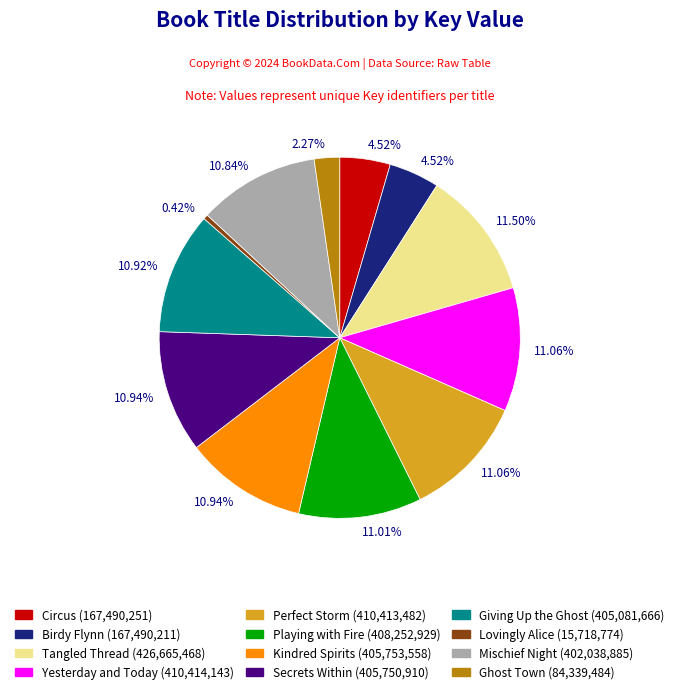

Does any single category account for the majority?

No